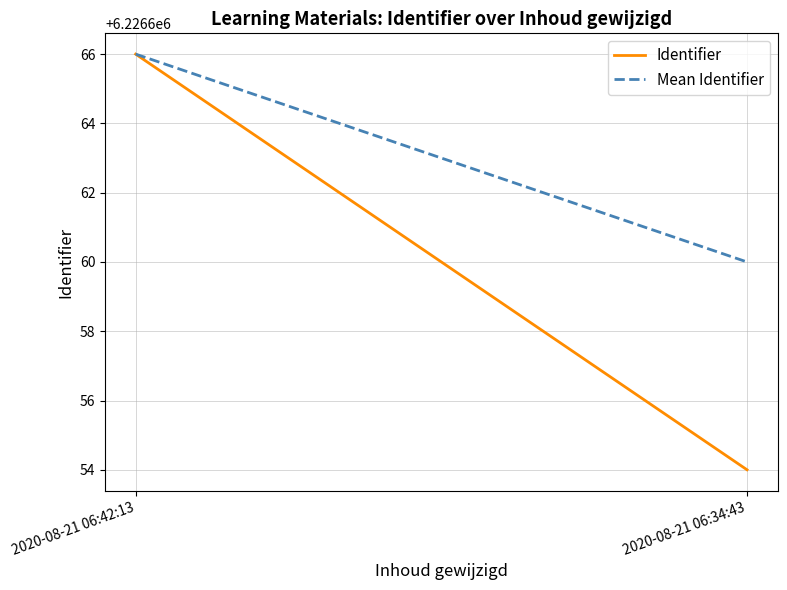

What value does the Identifier series have at 2020-08-21 06:42:13, to the nearest 10?

6226670